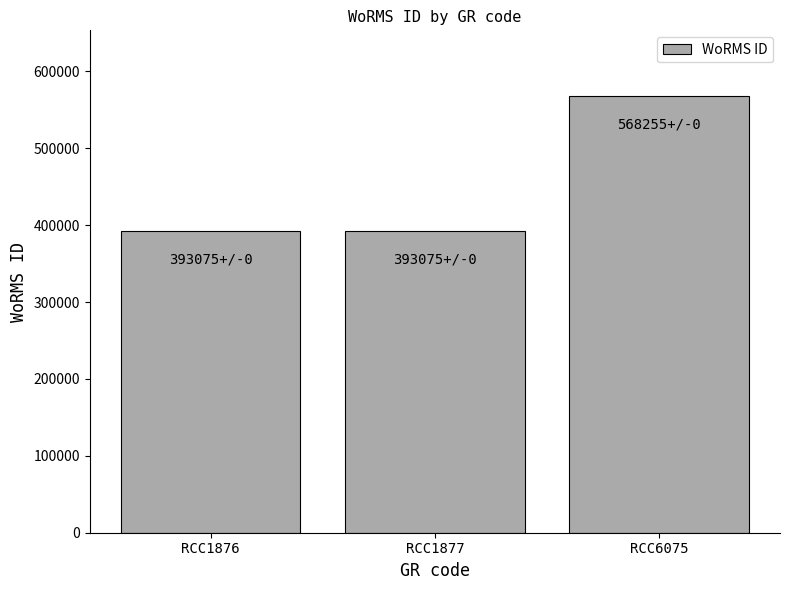

What is the value of the 2nd bar from the left?

393075